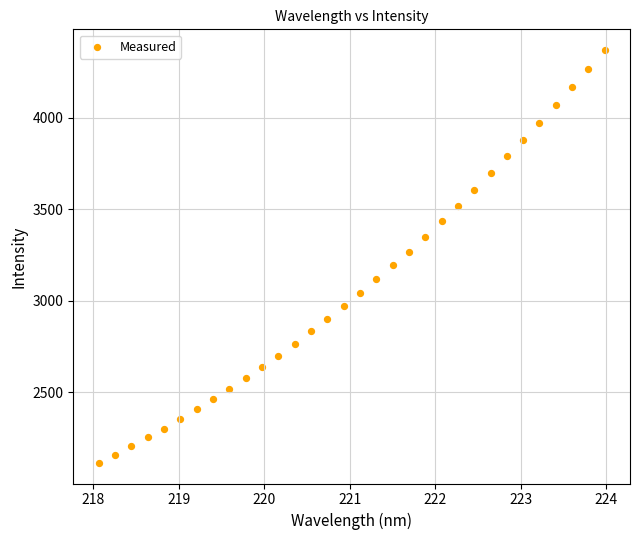

What is the range of Y values (max minus min)?

2258.4